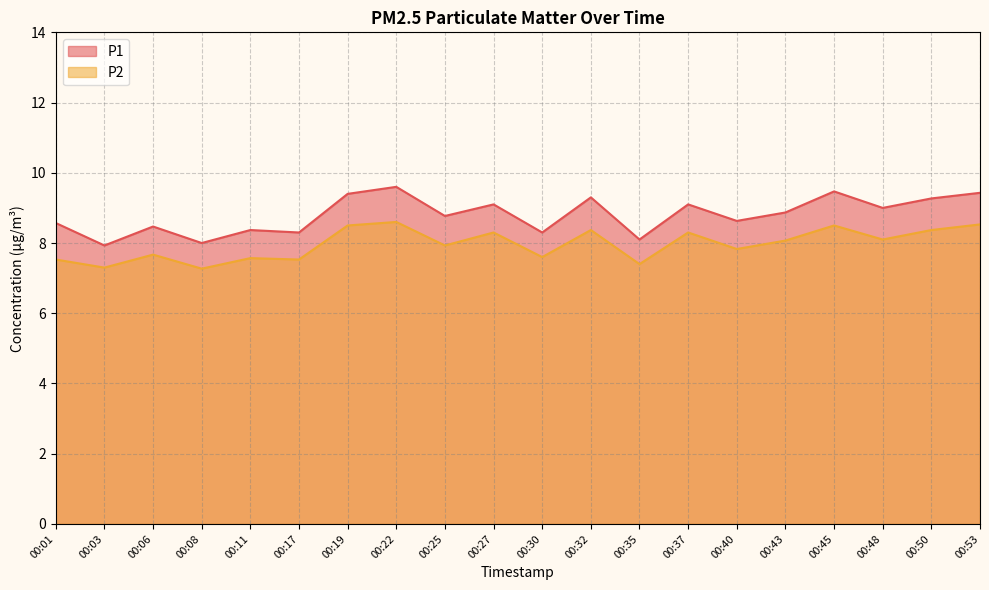

Does the chart display data point markers on the line(s)?

No